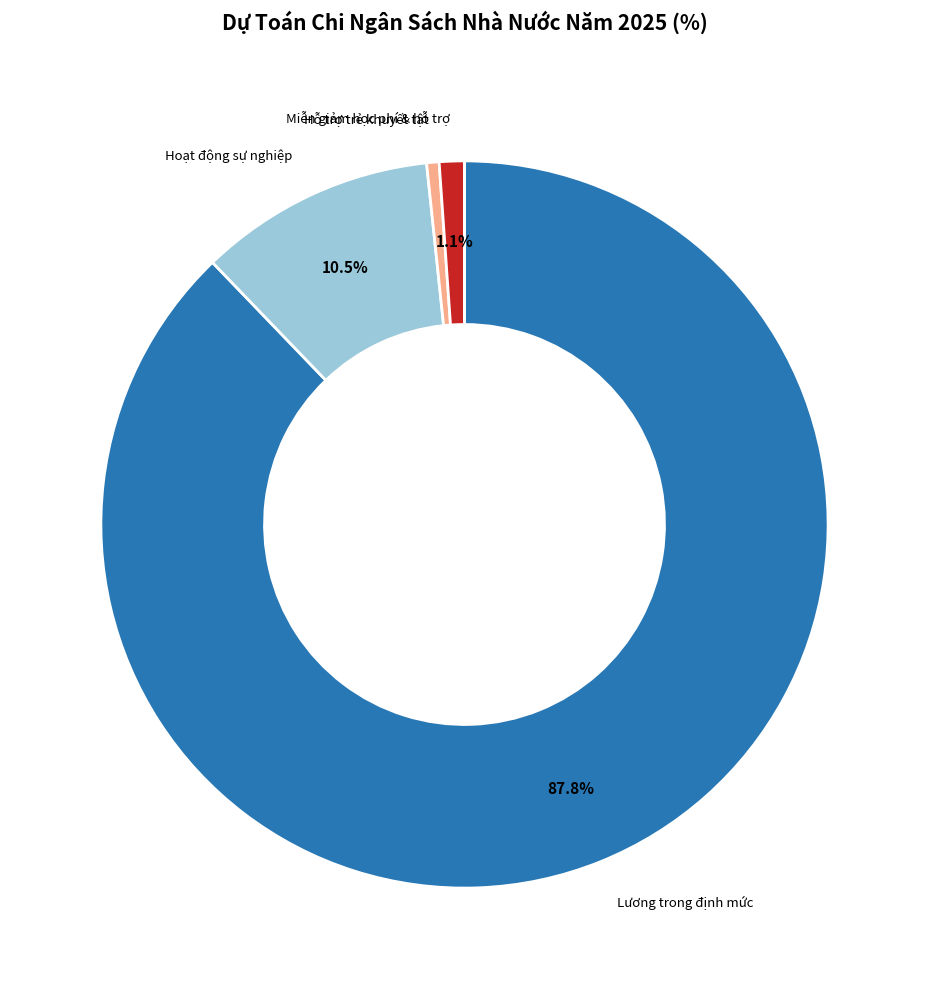

To the nearest percent, what is the average slice percentage?

20%